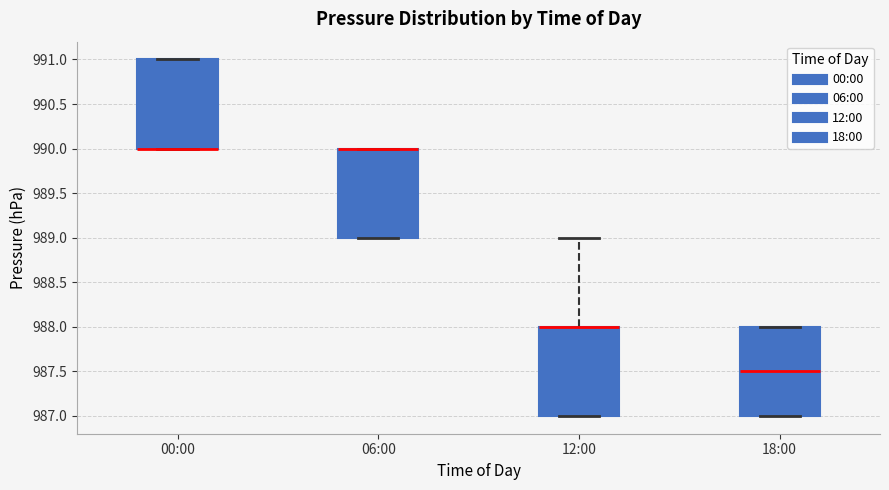

Where is the lower edge of the box for 00:00 on the y-axis? The values are not printed on the chart, so give them approximately, as read against the axis.

990.0